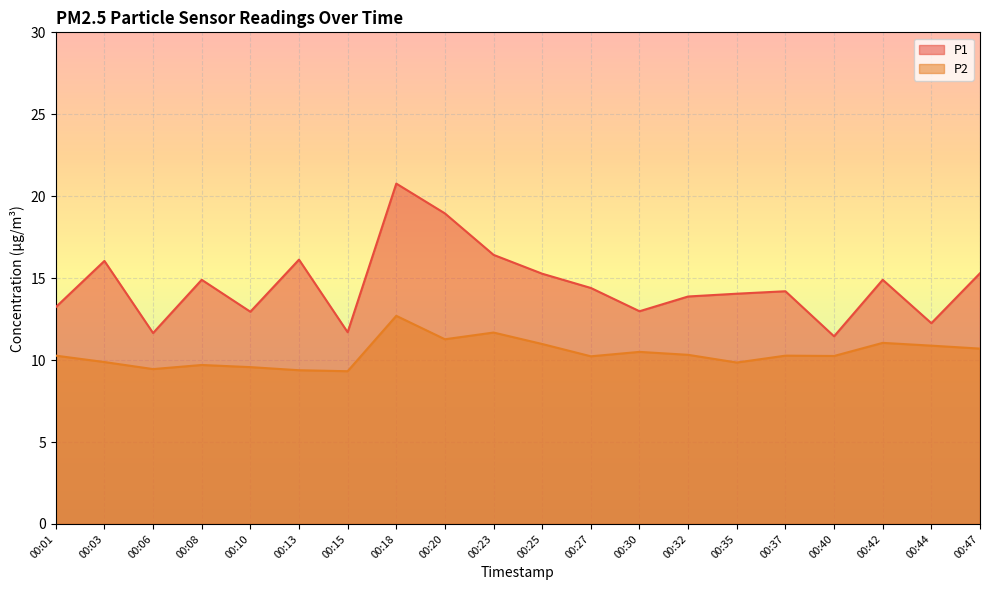

At which category is the sum across all series the highest?

00:18